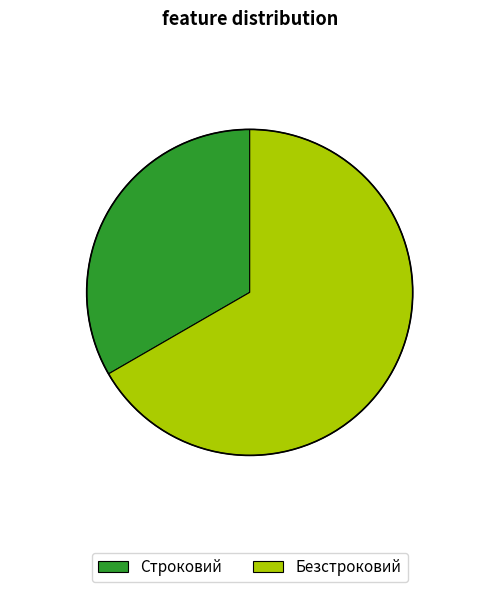

Count the number of slices in the pie.

2